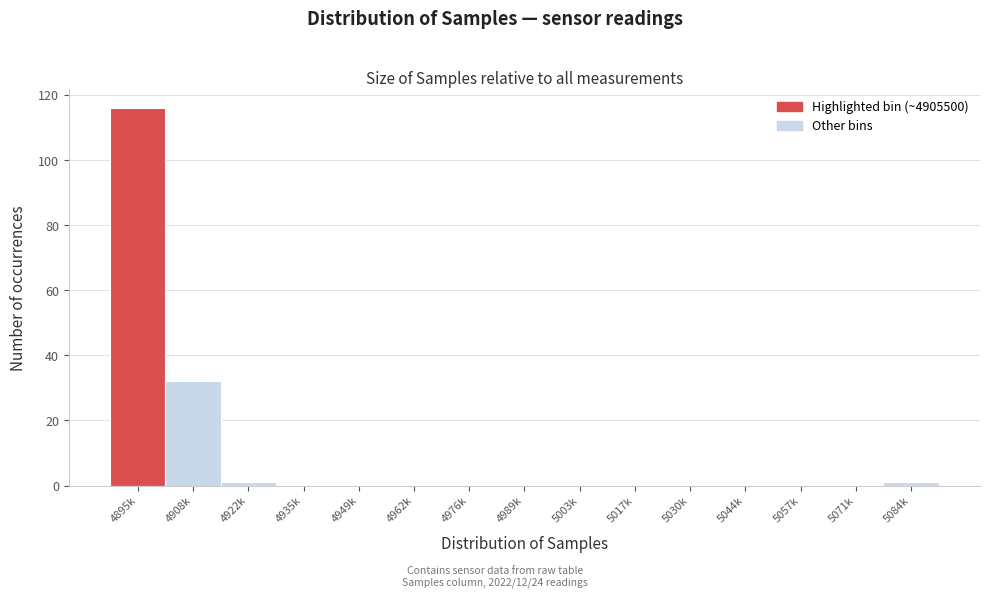

Reading left to right, what are all the values shown in this chart?

4895k=116	4908k=32	4922k=1	4935k=0	4949k=0	4962k=0	4976k=0	4989k=0	5003k=0	5017k=0	5030k=0	5044k=0	5057k=0	5071k=0	5084k=1